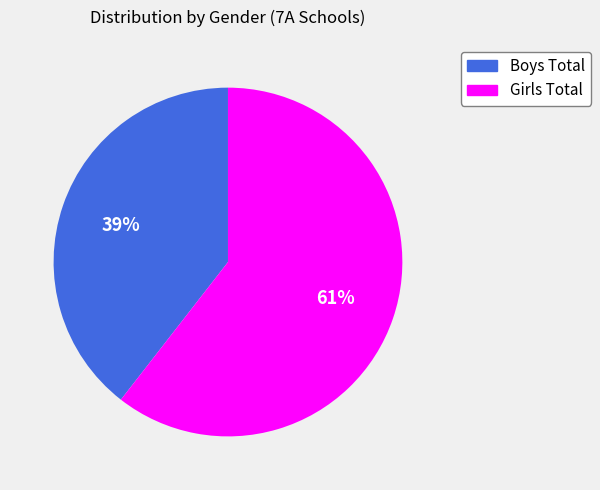

To the nearest percent, what is the combined percentage of Boys Total and Girls Total?

100%